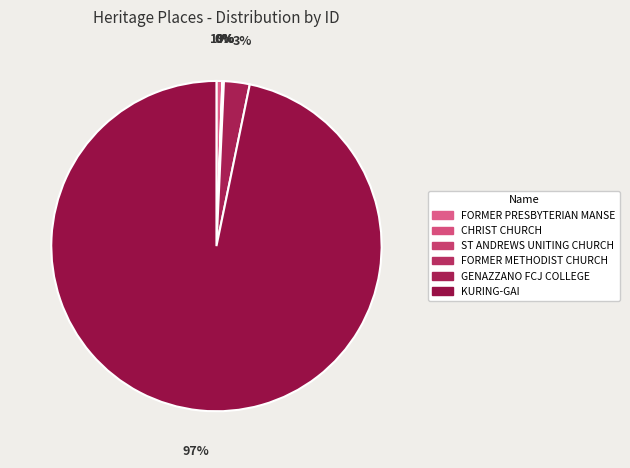

To the nearest percent, what is the difference between the largest and smallest slice percentages?

97%